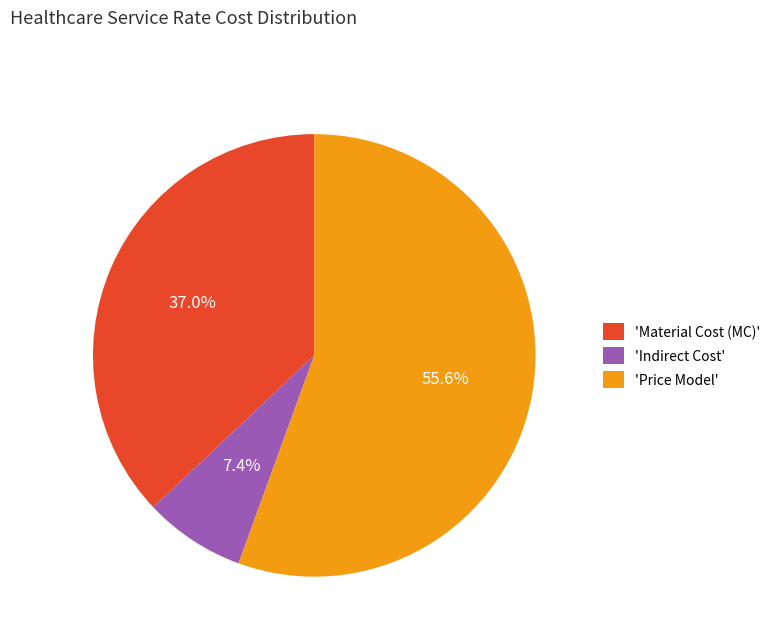

Which category accounts for the majority?

'Price Model'